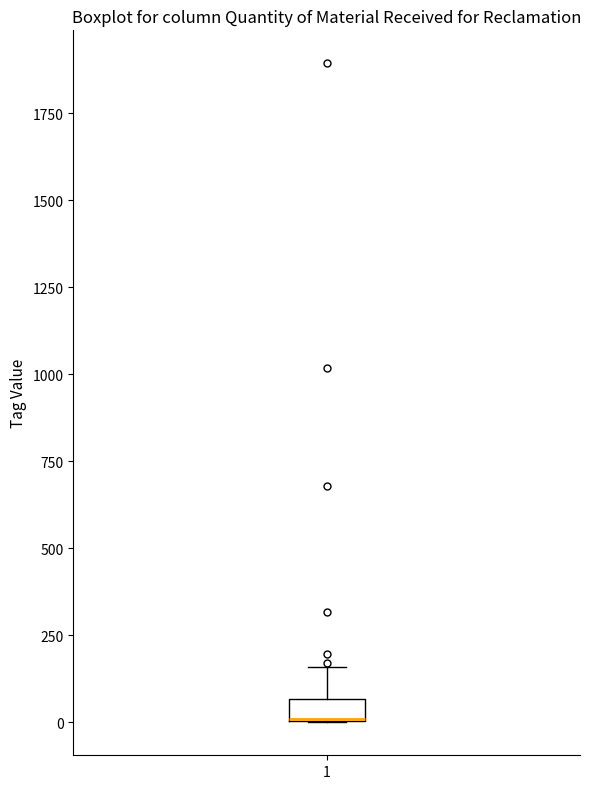

Where does the upper whisker of the box at x = 1 end on the y-axis? The values are not printed on the chart, so give them approximately, as read against the axis.

150